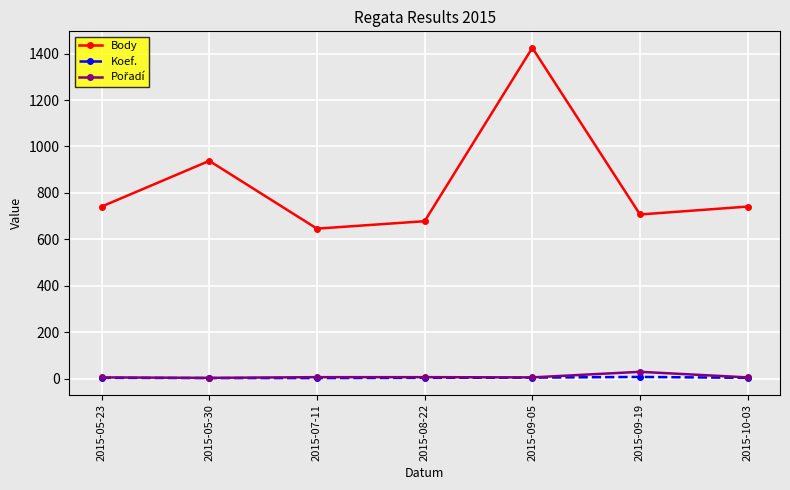

At which category does Body reach its first local peak?

2015-05-30